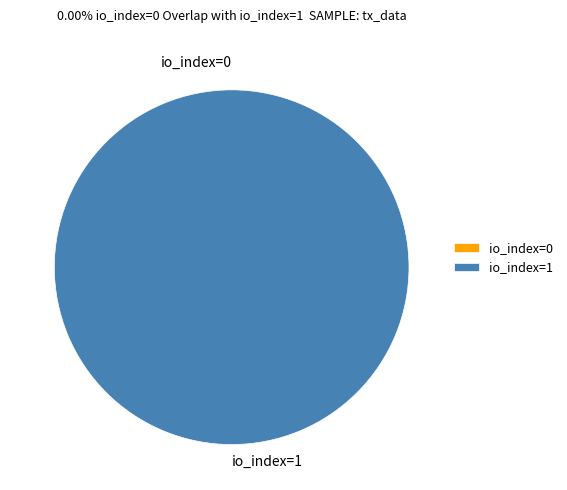

Which category has the smallest portion of the pie?

io_index=0